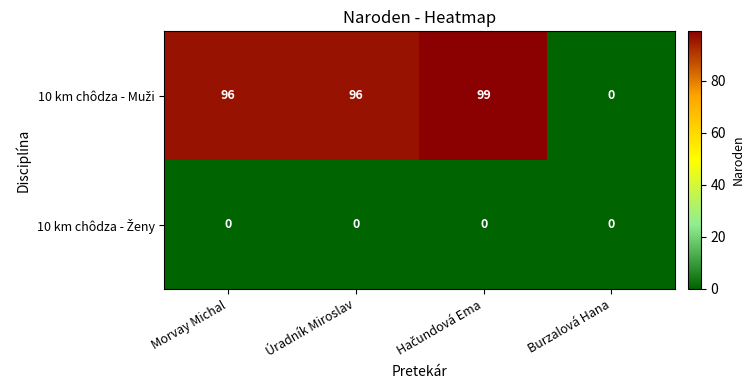

Count the number of categories in the chart.

4